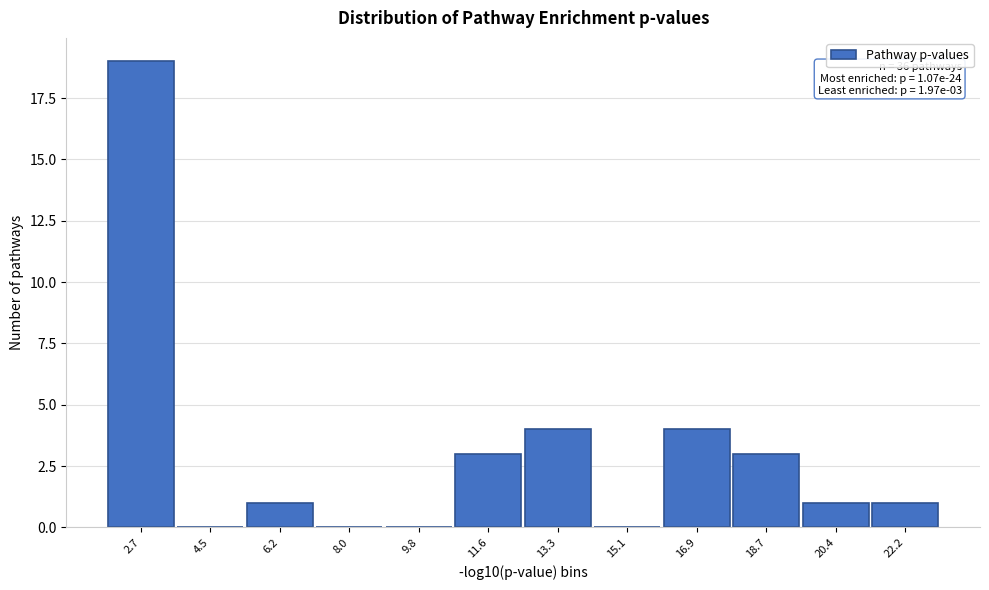

Reading left to right, extract all data points from this chart.

2.7=19	4.5=0	6.2=1	8.0=0	9.8=0	11.6=3	13.3=4	15.1=0	16.9=4	18.7=3	20.4=1	22.2=1